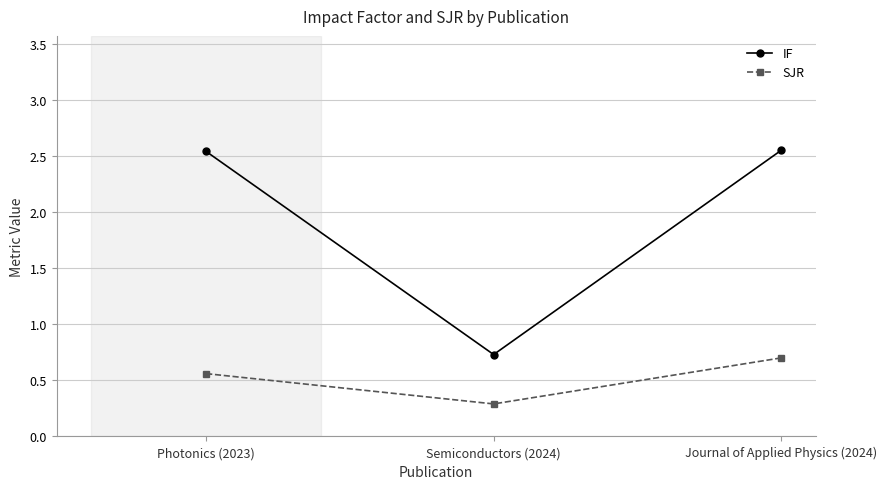

Rank the categories by SJR value from highest to lowest.

Journal of Applied Physics (2024), Photonics (2023), Semiconductors (2024)